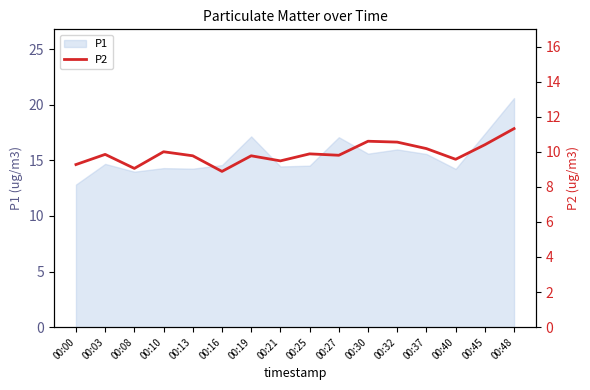

Where is the first local minimum?

00:08